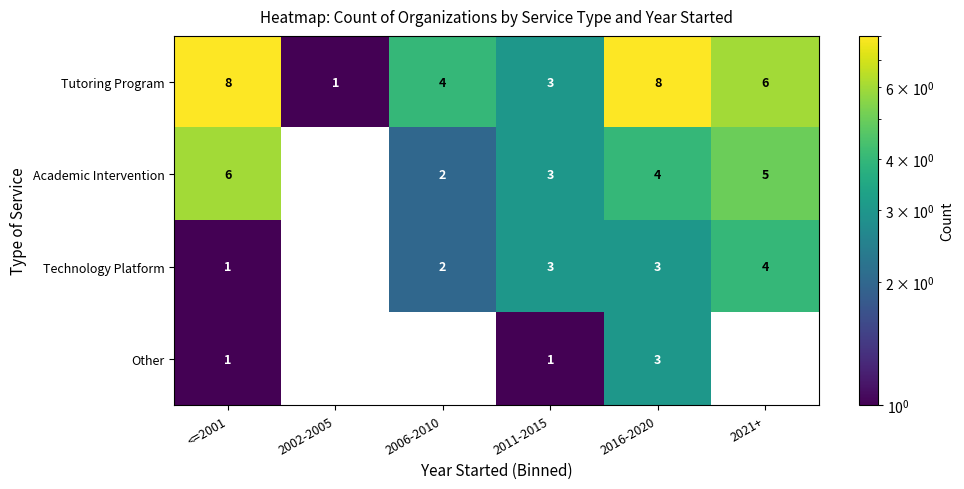

Between 2002-2005 and 2016-2020, which series saw the biggest shift?

Tutoring Program